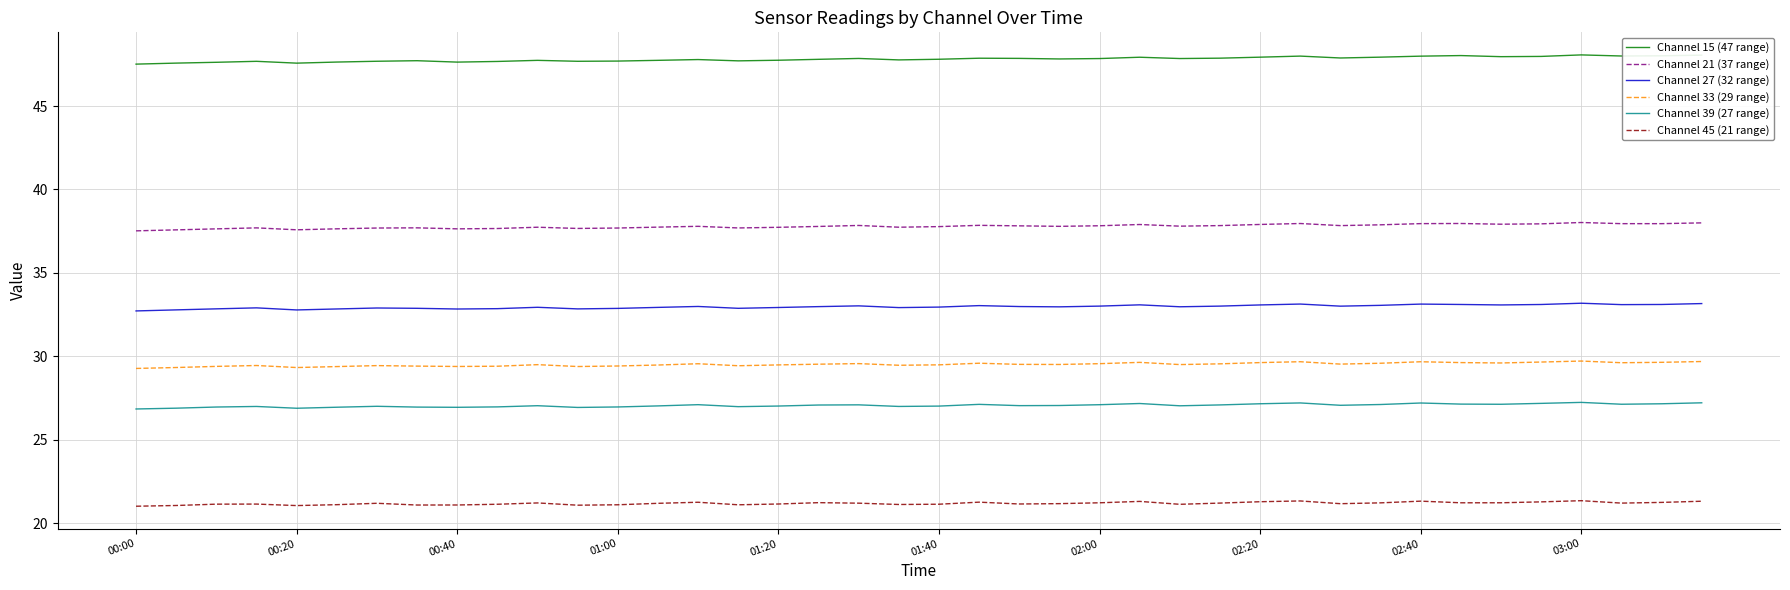

What is the highest value of the Channel 15 (47 range) series?

48.1